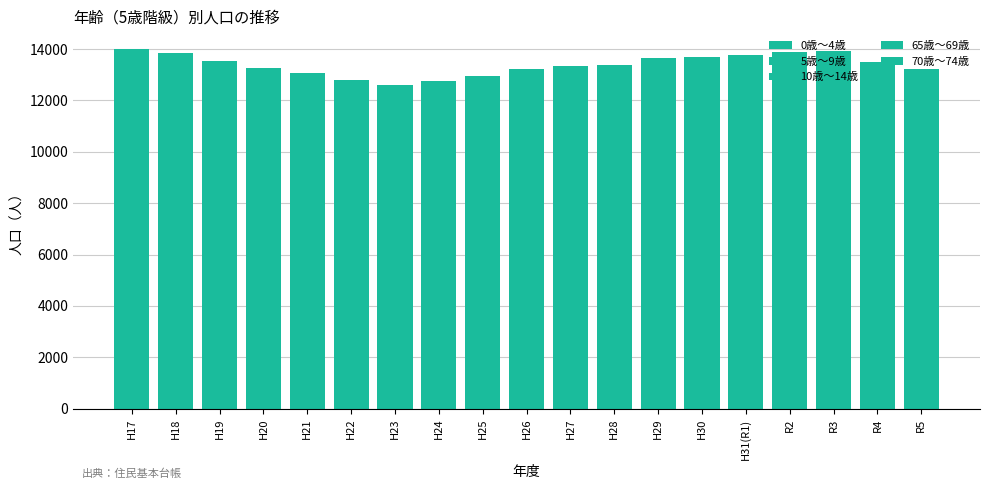

The value of 0歳～4歳 at R3 is 1757. True or false?

True